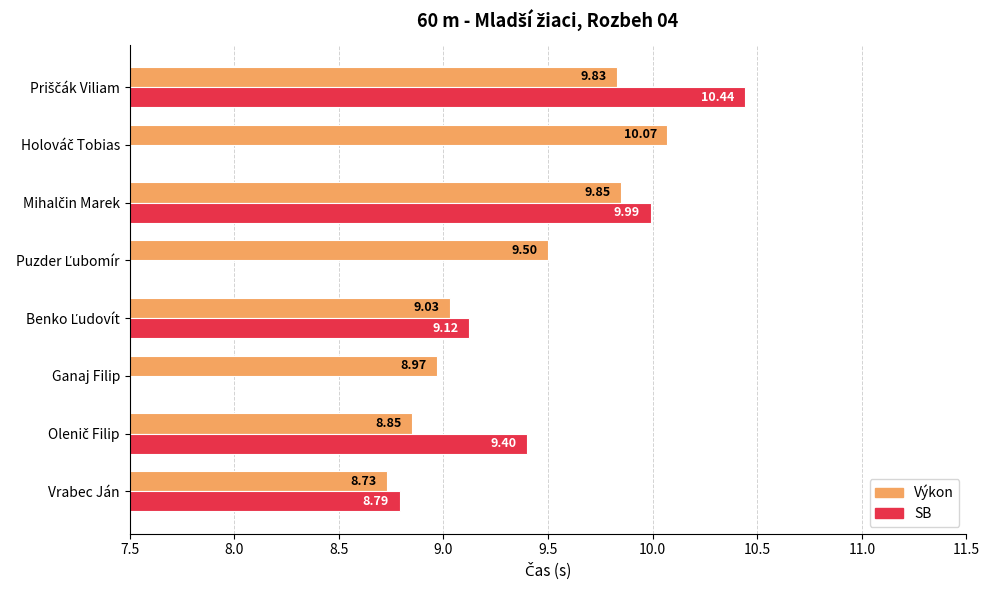

The value at Ganaj Filip is 9.0. True or false?

True